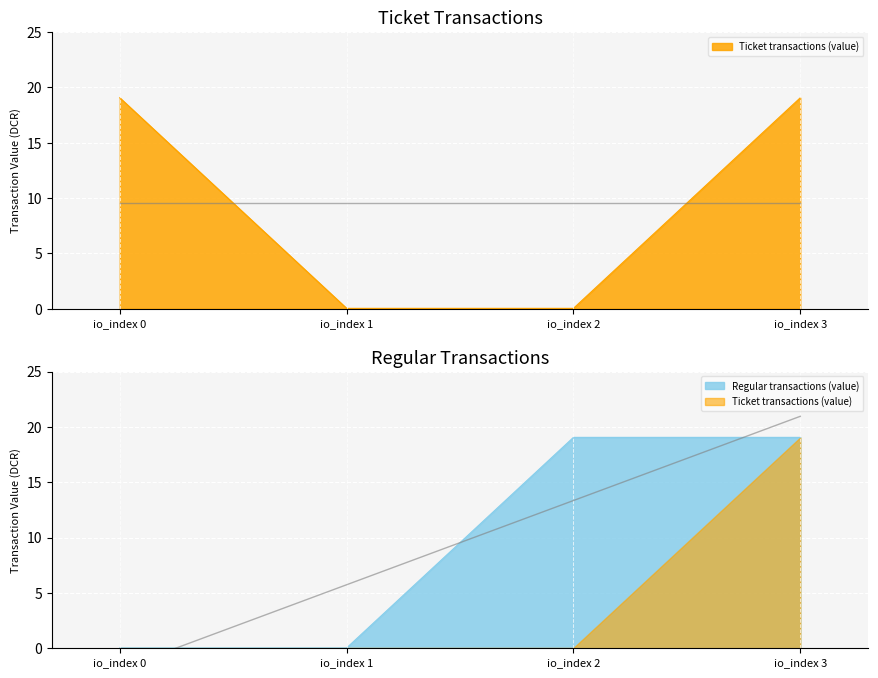

Where is Ticket nearest to the value 9?

io_index 1